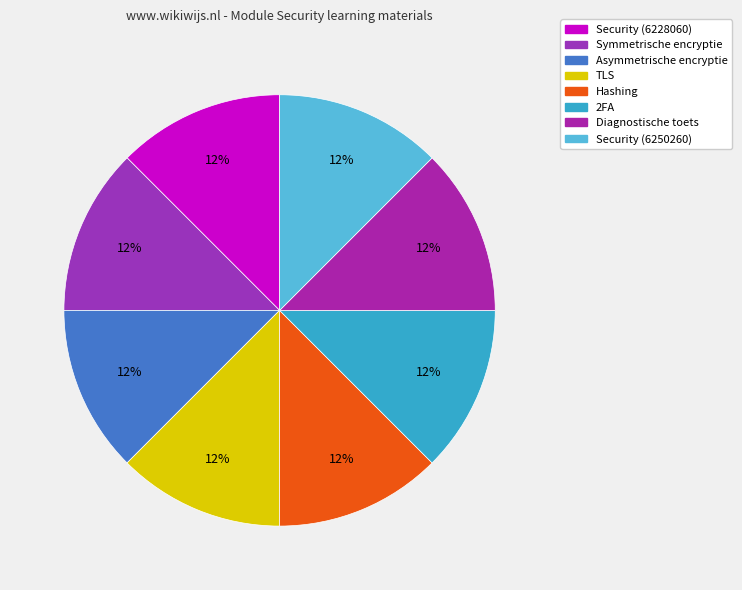

Does Security (6250260) account for over 50% of the chart?

No